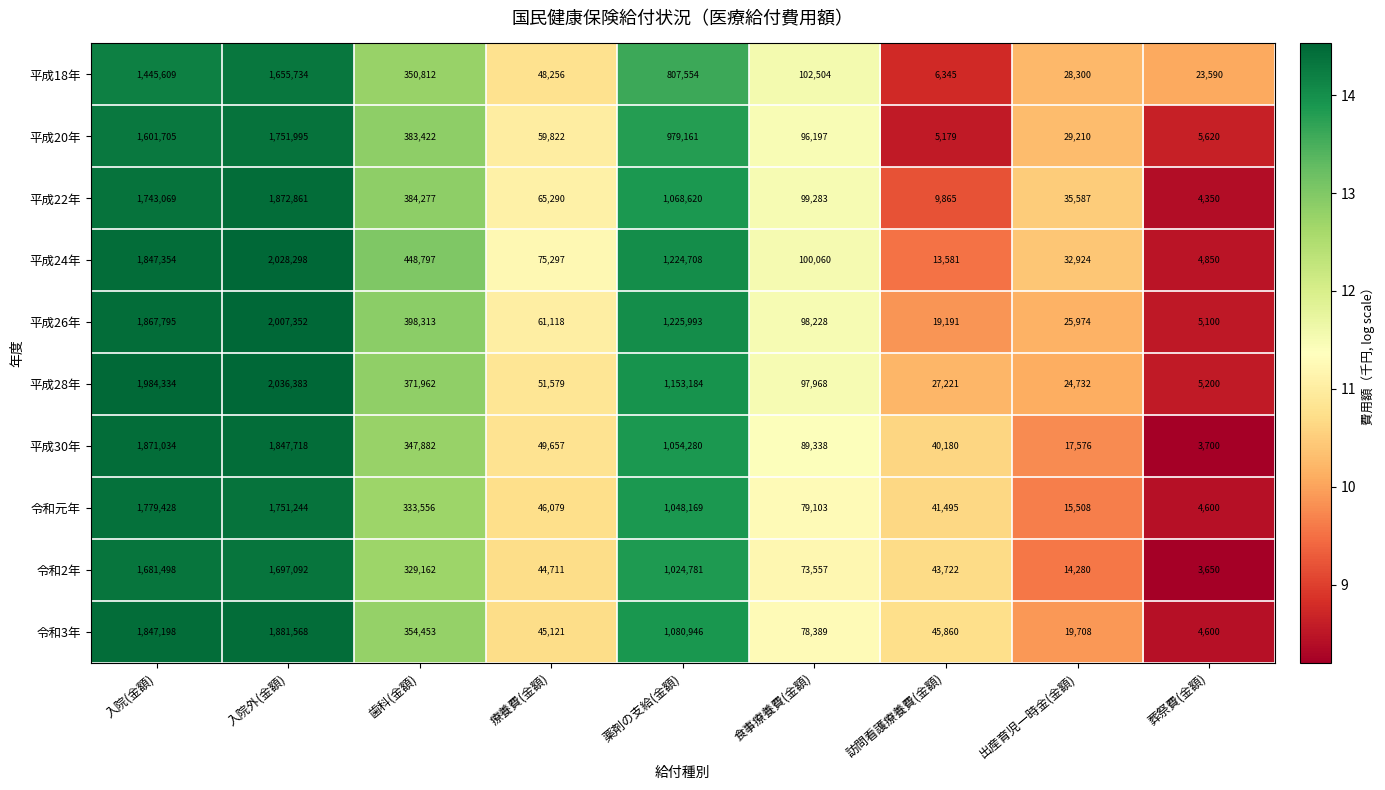

What is the difference between the highest and lowest values at 食事療養費(金額)?

28947